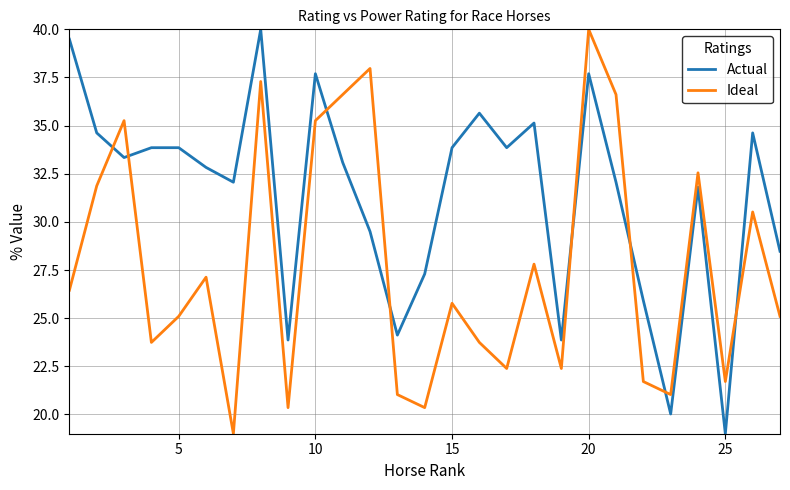

Count the number of data series in this chart.

2